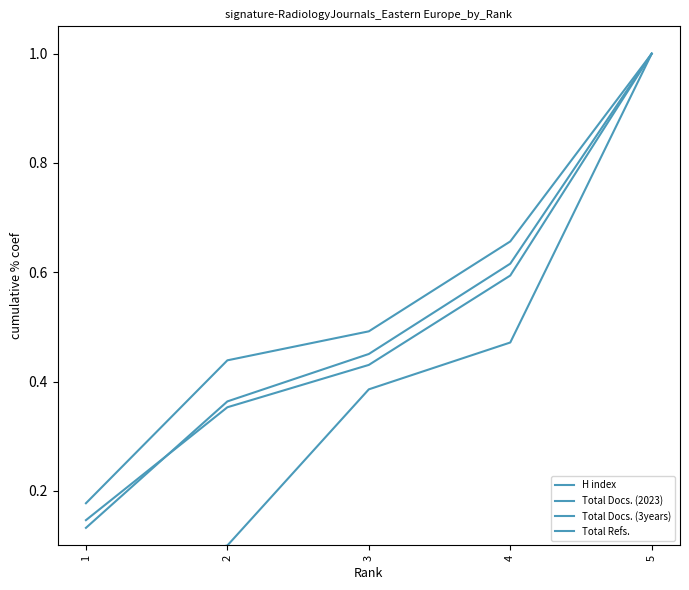

How many distinct data groups are displayed?

4